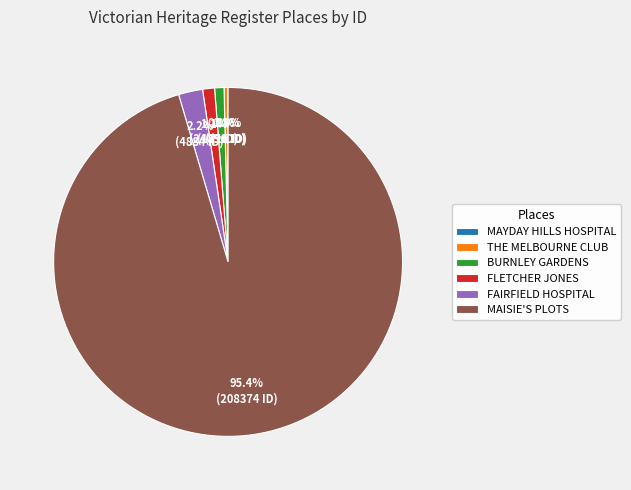

Do THE MELBOURNE CLUB and FLETCHER JONES together represent more than half of the pie?

No